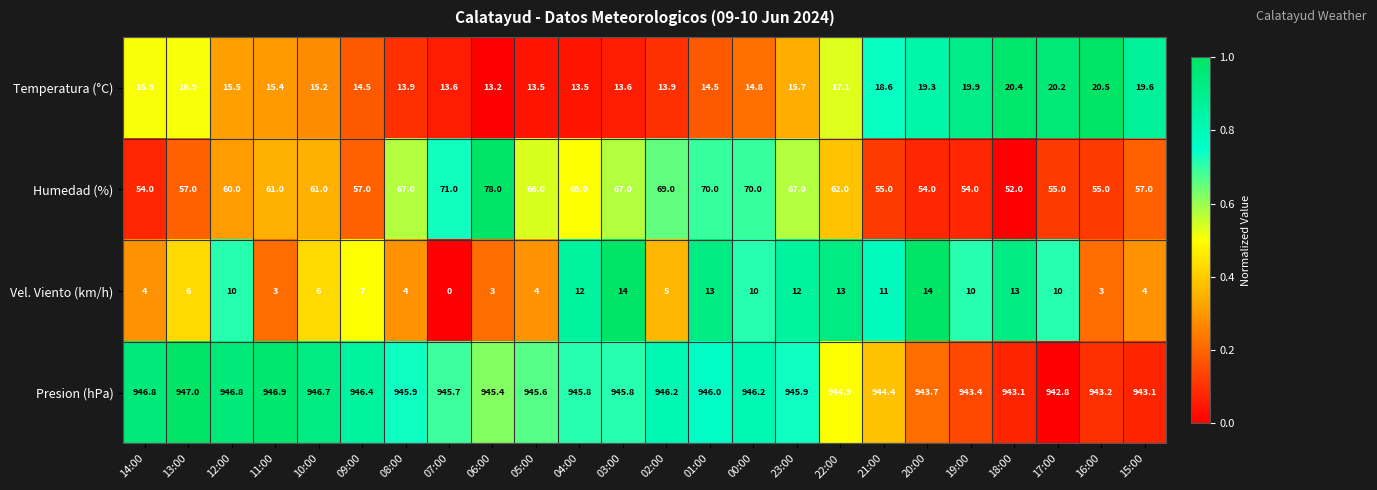

Which series has the largest total across all categories?

Presion (hPa)